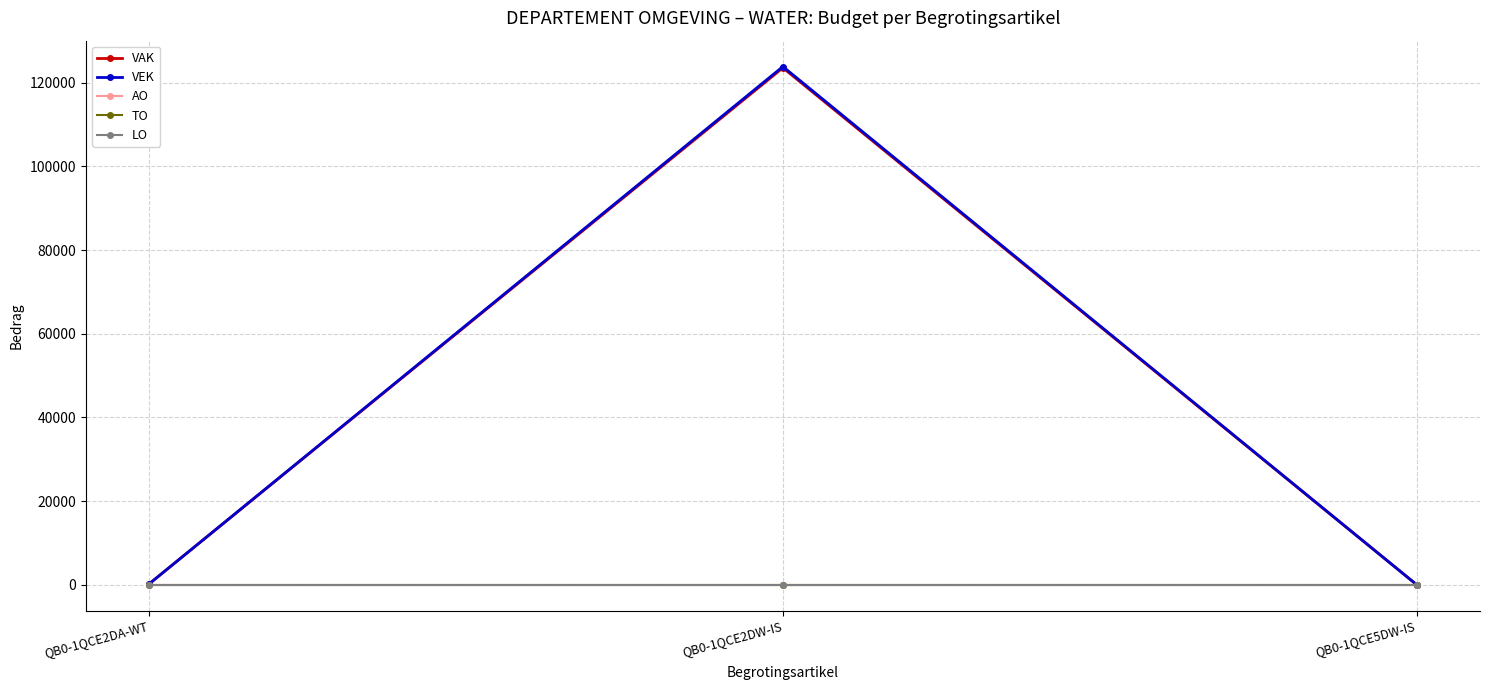

Which series has the widest spread of values?

VEK